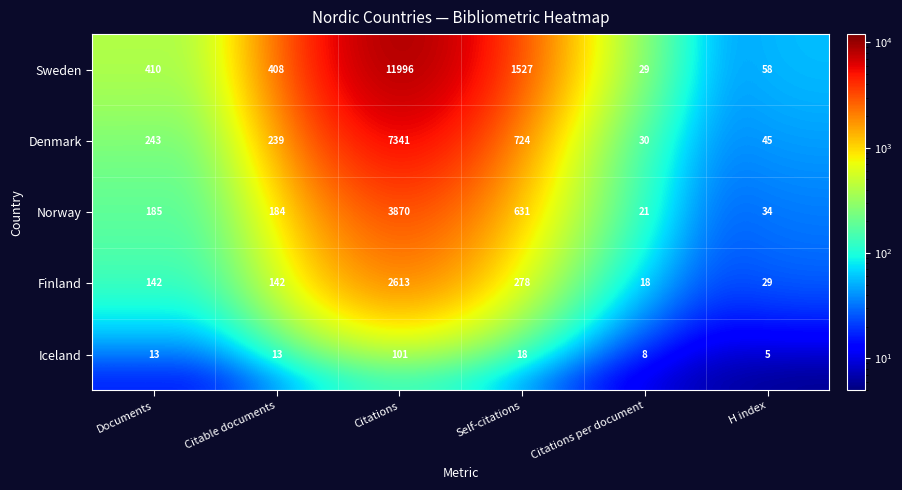

What is the maximum value shown in the chart?

11996